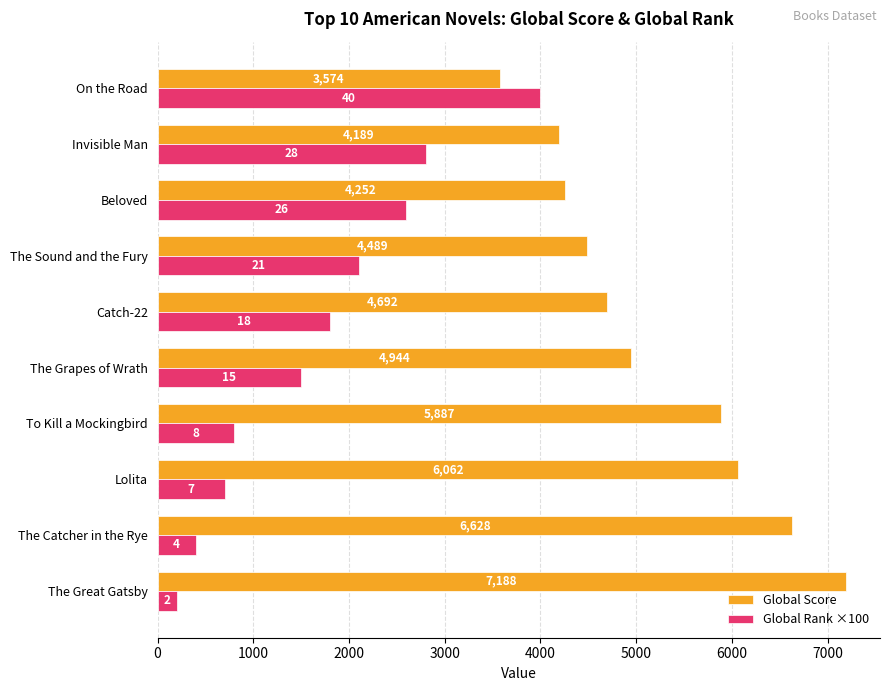

What is the spread (max minus min) of values at Invisible Man?

1389